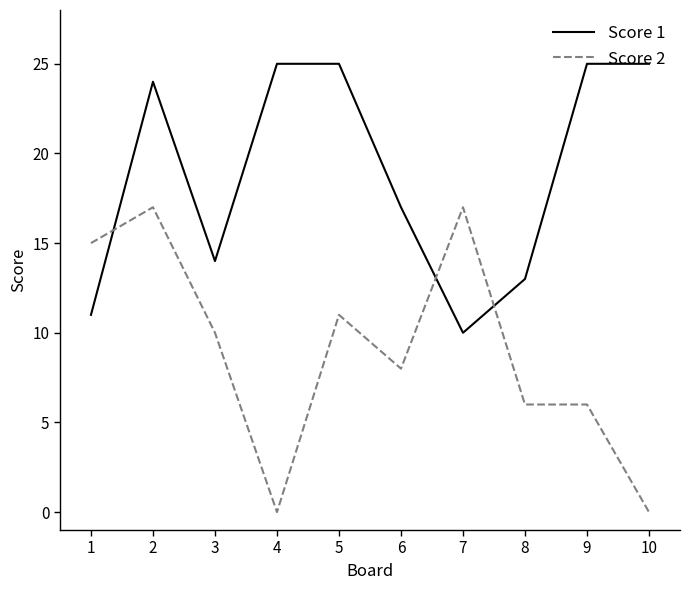

What is the difference between the maximum and minimum values in the Score 1 series?

15